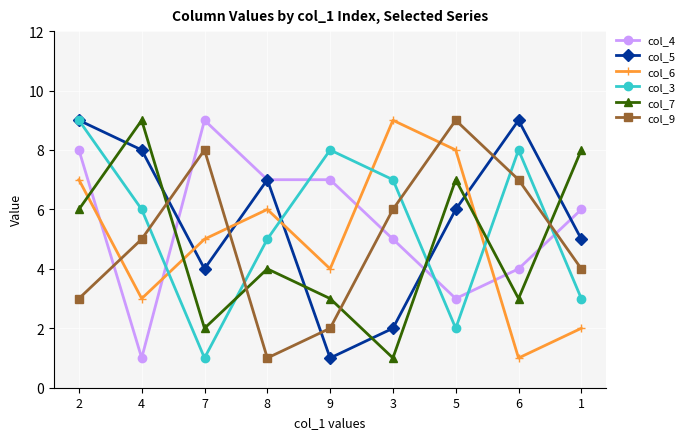

What is the value of the col_7 point at the 5th from the left?

3